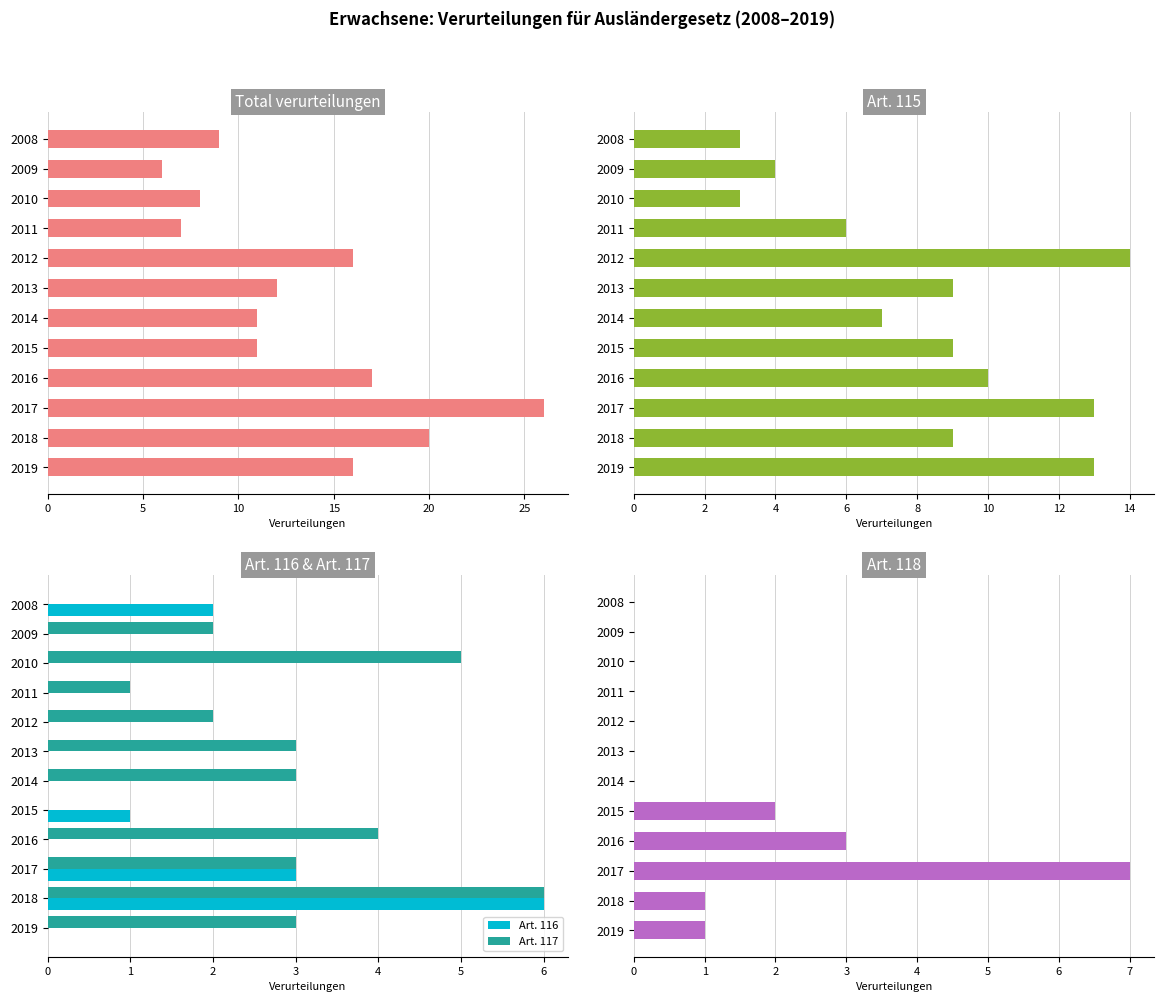

Is it true that Art. 116 equals 3 at 2017?

True